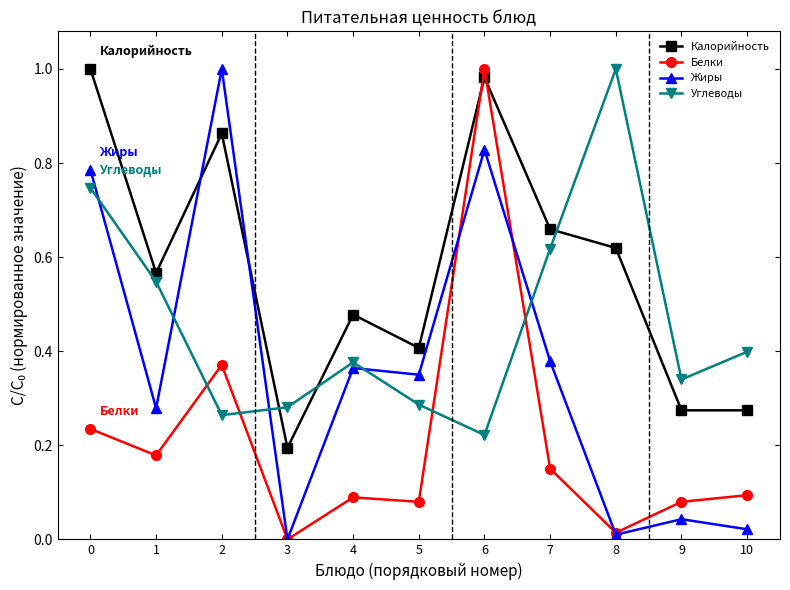

What is the sum of all Белки values?

2.3